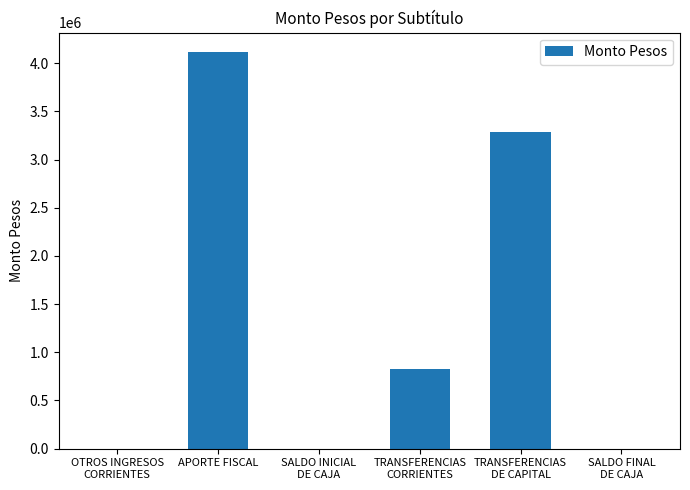

What is the maximum value shown in the chart?

4110962